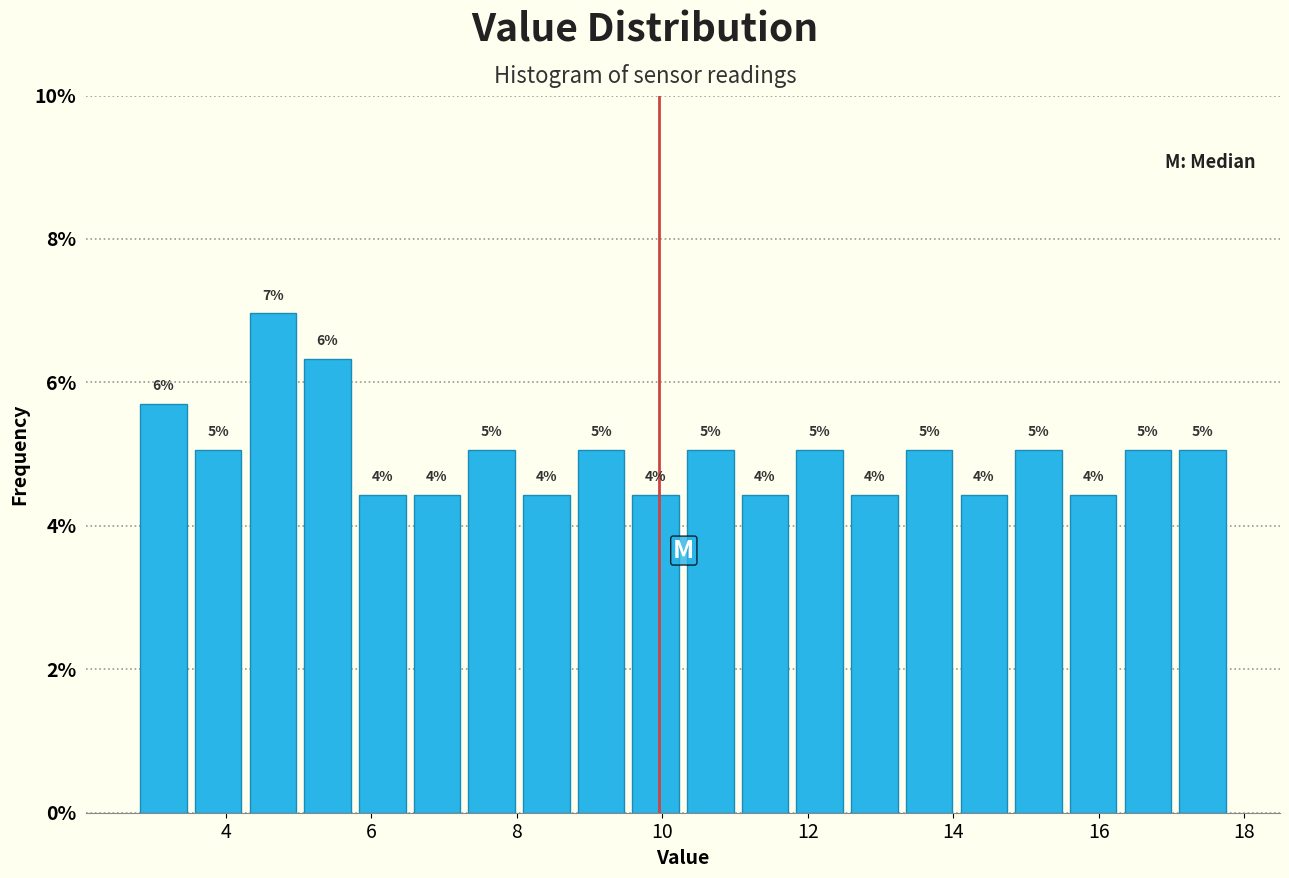

Around what value on the x-axis is the tallest bar? Give the approximate position of its centre, as read against the axis.

4.6